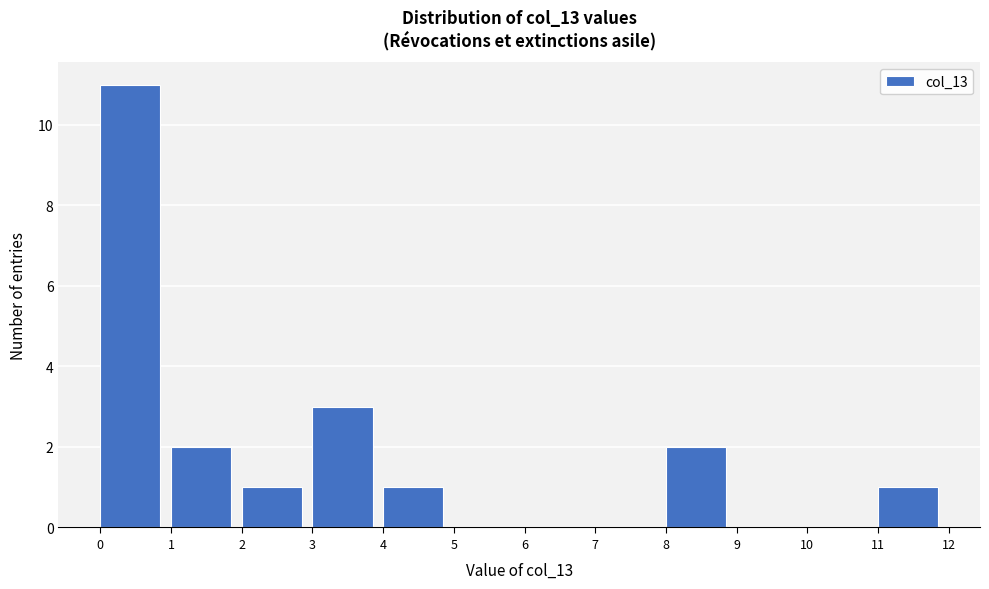

Over which range of the x-axis is the bar tallest?

0 to 1